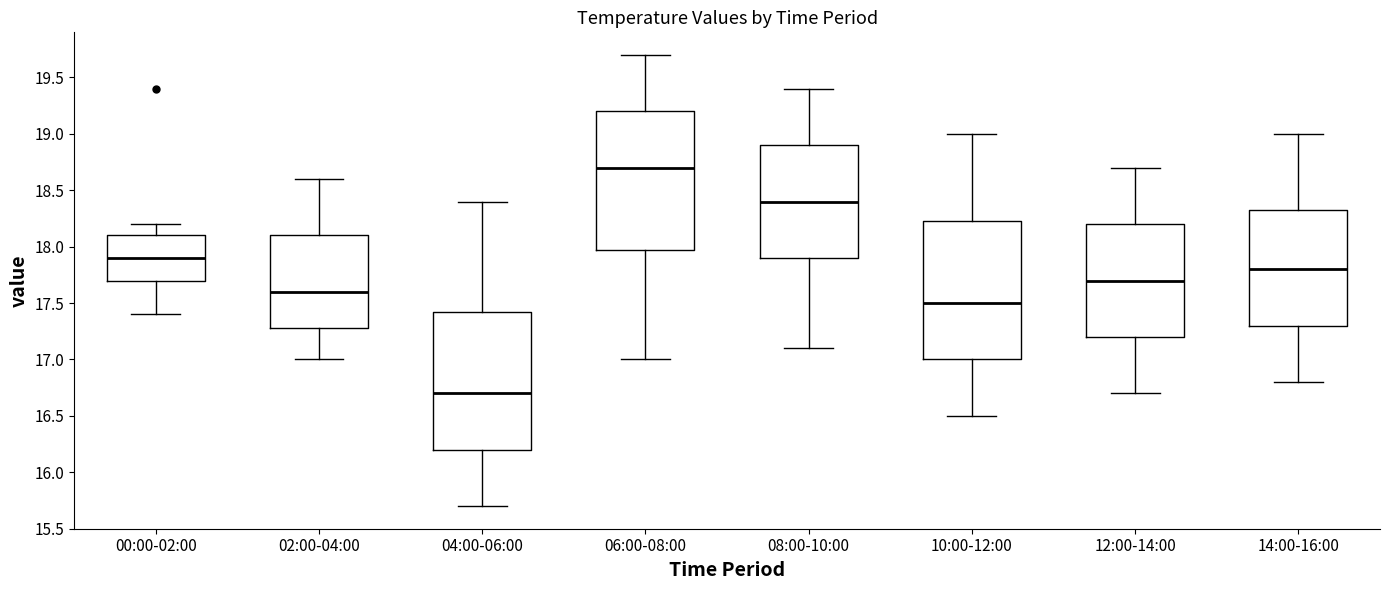

Reading left to right, transcribe this box plot: for each box, give where its median line is, the range the box spans, and where its two whiskers end, as read against the y-axis. The values are not printed on the chart, so give them approximately, as read against the axis.

00:00-02:00: median 17.90, box 17.70 to 18.10, whiskers 17.40 to 18.20
02:00-04:00: median 17.60, box 17.30 to 18.10, whiskers 17.00 to 18.60
04:00-06:00: median 16.70, box 16.20 to 17.45, whiskers 15.70 to 18.40
06:00-08:00: median 18.70, box 18.00 to 19.20, whiskers 17.00 to 19.70
08:00-10:00: median 18.40, box 17.90 to 18.90, whiskers 17.10 to 19.40
10:00-12:00: median 17.50, box 17.00 to 18.25, whiskers 16.50 to 19.00
12:00-14:00: median 17.70, box 17.20 to 18.20, whiskers 16.70 to 18.70
14:00-16:00: median 17.80, box 17.30 to 18.35, whiskers 16.80 to 19.00